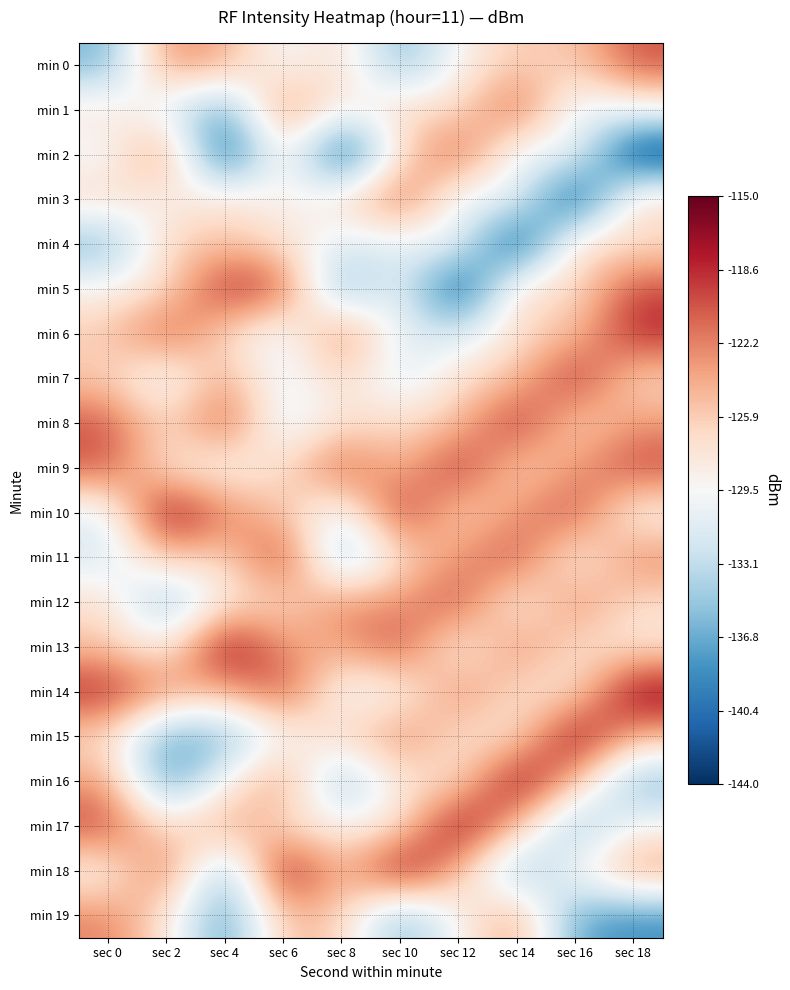

What is the smallest value displayed?

-144.2